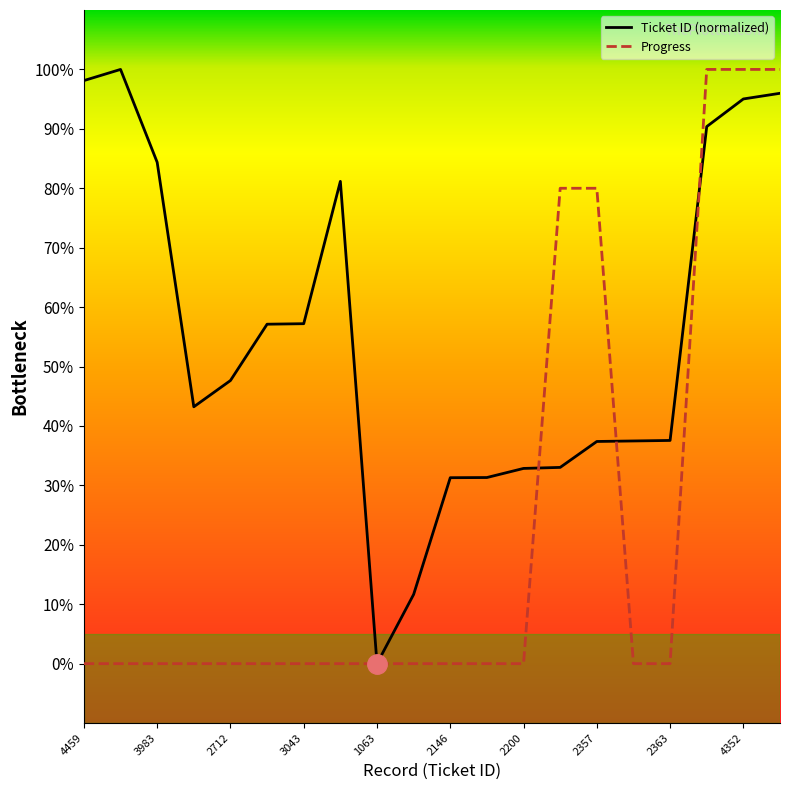

List the series in order of their overall mean, lowest first.

Progress, Ticket ID (normalized)